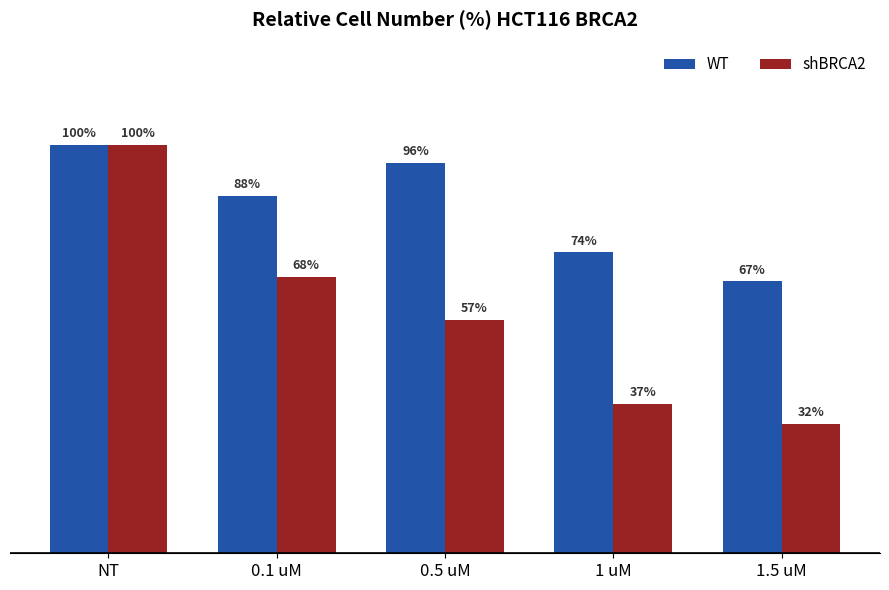

At which label is WT closest to 83?

0.1 uM